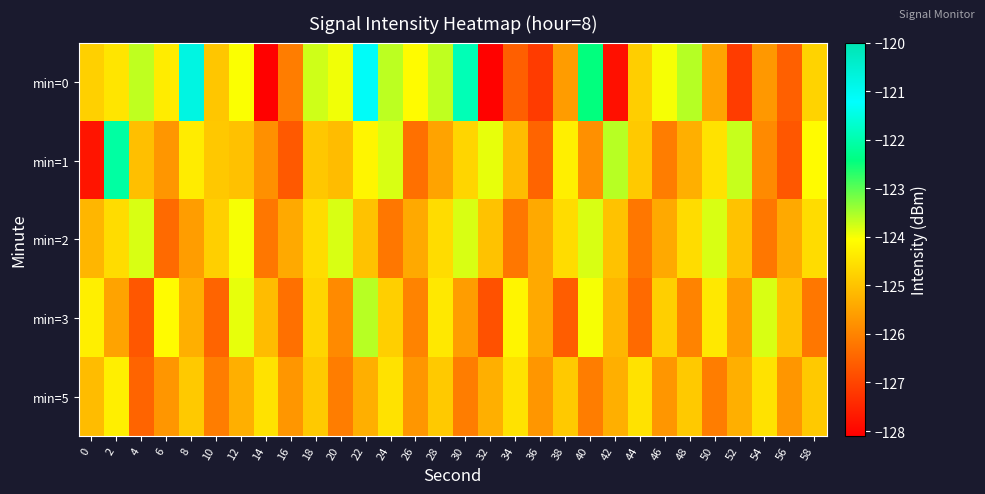

Reading left to right, extract all data points from this chart.

min=0: 0=-124.8	2=-124.5	4=-123.6	6=-124.3	8=-120.8	10=-124.9	12=-124.0	14=-128.1	16=-126.1	18=-123.7	20=-124.0	22=-121.1	24=-123.6	26=-124.1	28=-123.6	30=-121.9	32=-128.0	34=-126.6	36=-127.1	38=-125.6	40=-122.4	42=-127.8	44=-124.8	46=-124.0	48=-123.6	50=-125.5	52=-127.1	54=-125.7	56=-126.6	58=-124.7
min=1: 0=-127.8	2=-122.1	4=-125.1	6=-125.7	8=-124.3	10=-124.9	12=-125.0	14=-125.8	16=-126.7	18=-124.9	20=-125.1	22=-124.2	24=-123.8	26=-126.3	28=-125.5	30=-124.7	32=-123.9	34=-125.1	36=-126.5	38=-124.3	40=-125.8	42=-123.6	44=-124.9	46=-126.1	48=-125.3	50=-124.5	52=-123.7	54=-125.9	56=-126.7	58=-124.1
min=2: 0=-125.2	2=-124.6	4=-123.8	6=-126.4	8=-125.6	10=-124.8	12=-124.0	14=-126.2	16=-125.4	18=-124.6	20=-123.8	22=-125.0	24=-126.2	26=-125.4	28=-124.6	30=-123.8	32=-125.0	34=-126.2	36=-125.4	38=-124.6	40=-123.8	42=-125.0	44=-126.2	46=-125.4	48=-124.6	50=-123.8	52=-125.0	54=-126.2	56=-125.4	58=-124.6
min=3: 0=-124.3	2=-125.5	4=-126.7	6=-124.1	8=-125.3	10=-126.5	12=-123.9	14=-125.1	16=-126.3	18=-124.7	20=-125.9	22=-123.6	24=-124.8	26=-126.0	28=-124.4	30=-125.6	32=-126.8	34=-124.2	36=-125.4	38=-126.6	40=-124.0	42=-125.2	44=-126.4	46=-124.8	48=-126.0	50=-124.4	52=-125.6	54=-123.8	56=-125.0	58=-126.2
min=5: 0=-125.1	2=-124.3	4=-126.5	6=-125.7	8=-124.9	10=-126.1	12=-125.3	14=-124.5	16=-125.7	18=-124.9	20=-126.1	22=-125.3	24=-124.5	26=-125.7	28=-124.9	30=-126.1	32=-125.3	34=-124.5	36=-125.7	38=-124.9	40=-126.1	42=-125.3	44=-124.5	46=-125.7	48=-124.9	50=-126.1	52=-125.3	54=-124.5	56=-125.7	58=-124.9